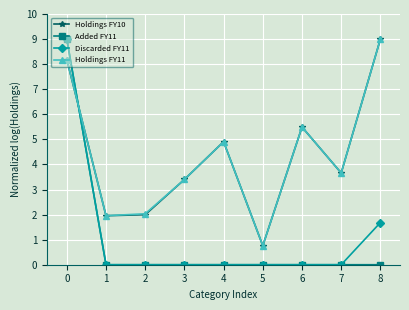

What is the highest value of the Added FY11 series?

9.0